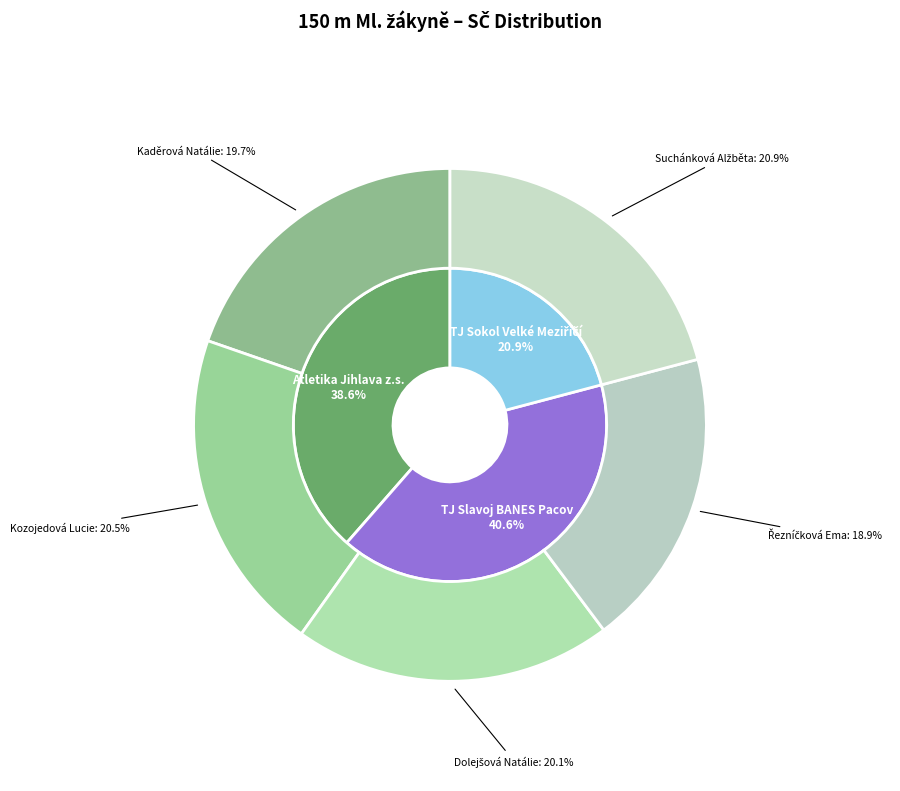

Is the sum of Kaděrová Natálie and Kozojedová Lucie greater than half?

No